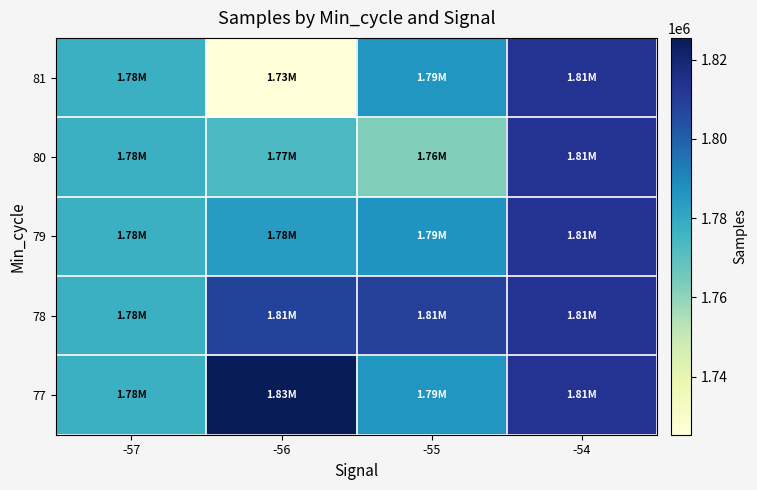

What is the total value across all series at -56?

8916534.8